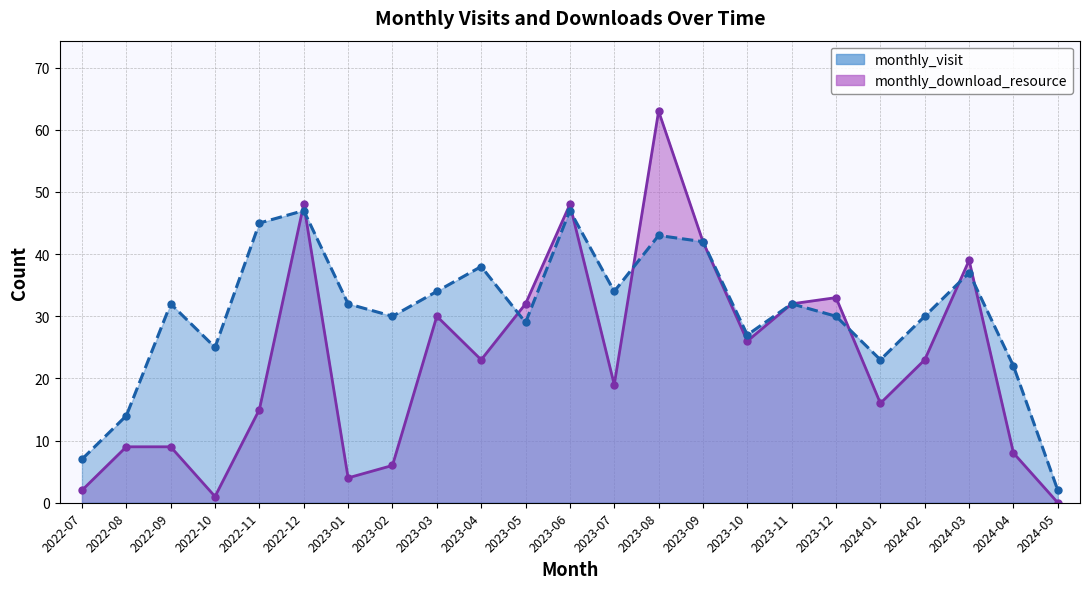

At how many categories does at least one series exceed 17?

20